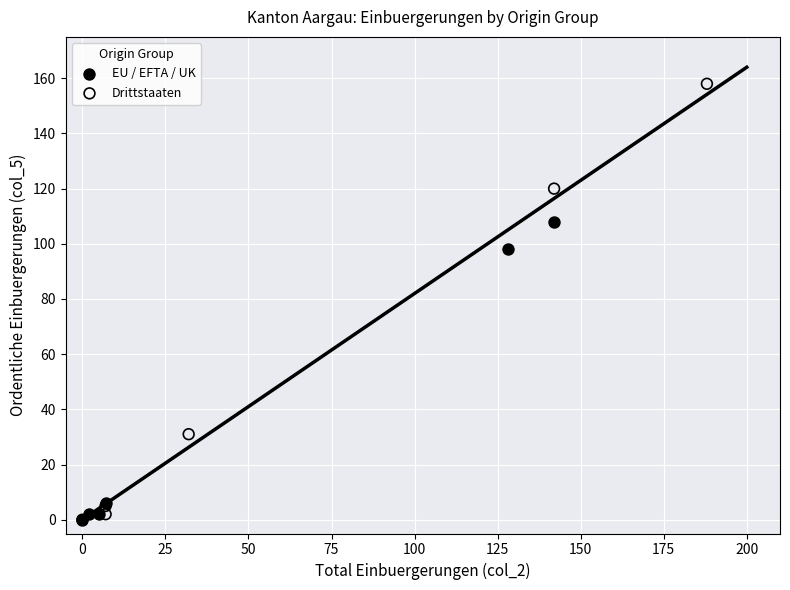

Which series has the widest spread of Y values?

Drittstaaten